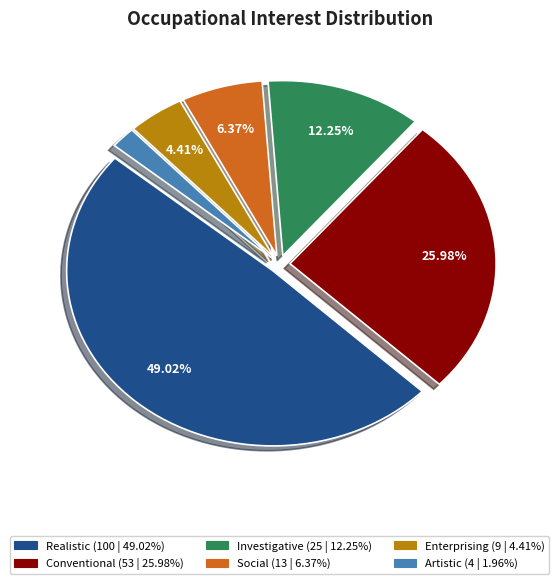

To the nearest percent, what portion does Conventional represent?

26%